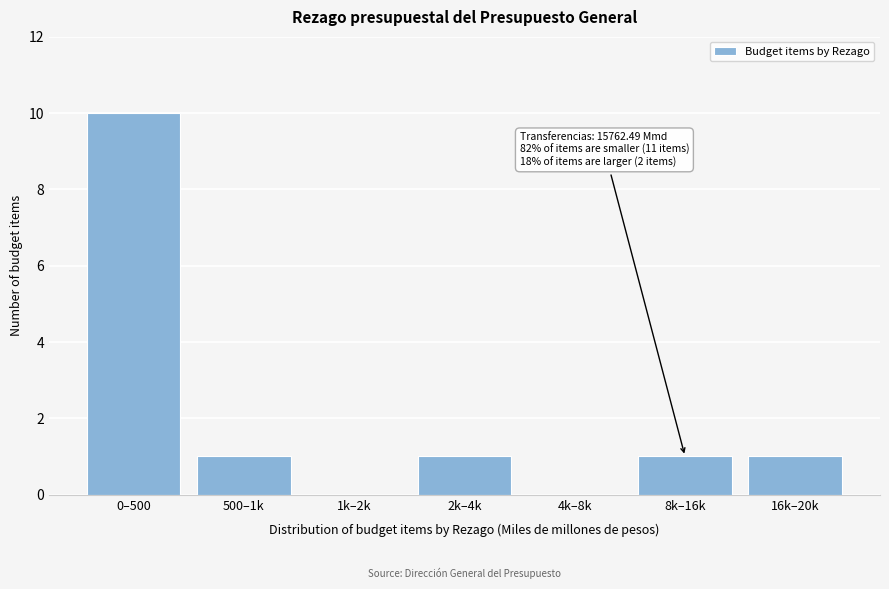

Reading left to right, list all the values displayed in this chart.

0–500=10	500–1k=1	1k–2k=0	2k–4k=1	4k–8k=0	8k–16k=1	16k–20k=1